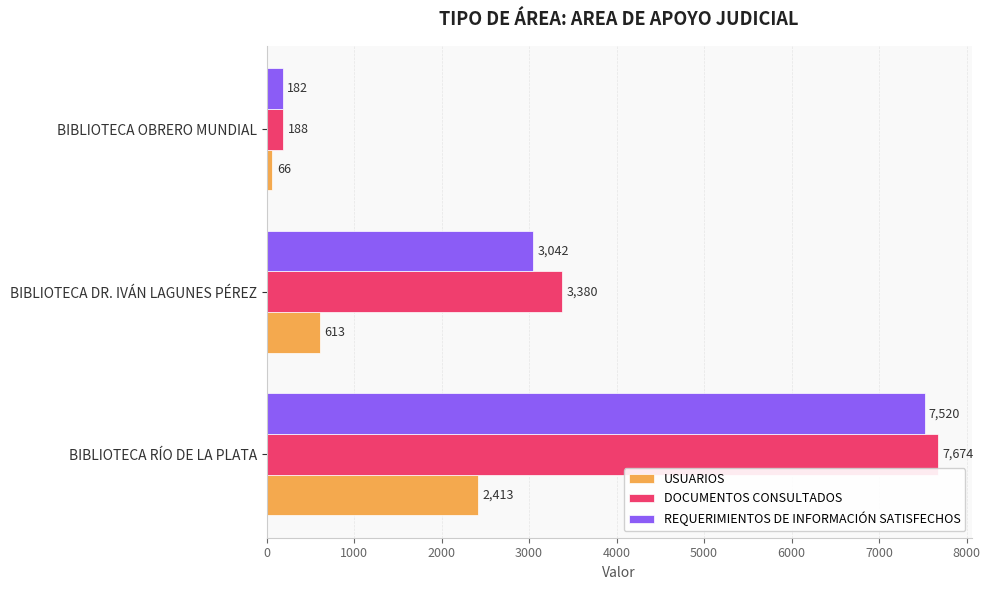

List the series in order of their peak value, lowest first.

USUARIOS, REQUERIMIENTOS DE INFORMACIÓN SATISFECHOS, DOCUMENTOS CONSULTADOS